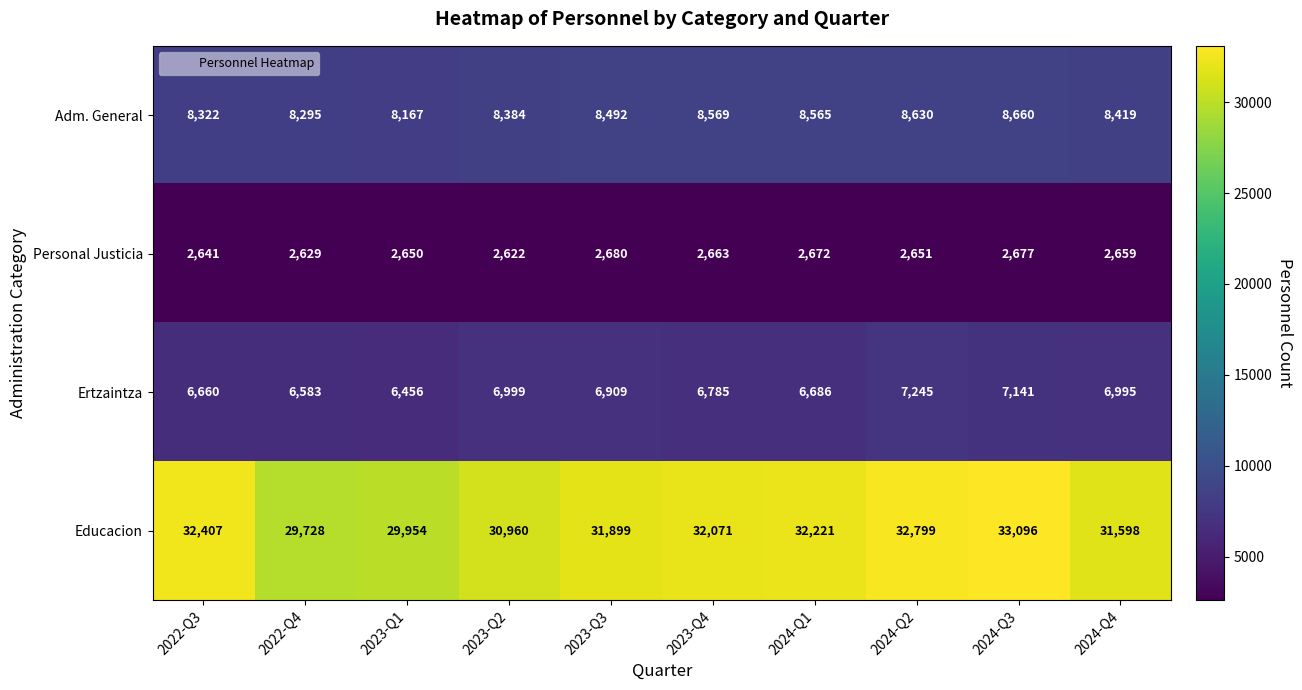

Where does the Personal Justicia series first go above 2659?

2023-Q3